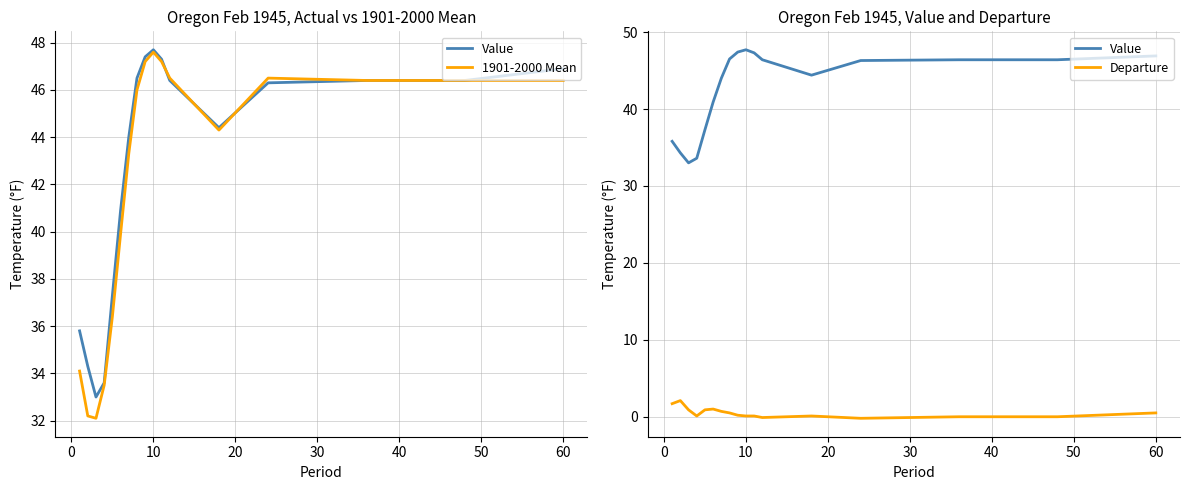

How many values in the 1901-2000 Mean series exceed 46?

8